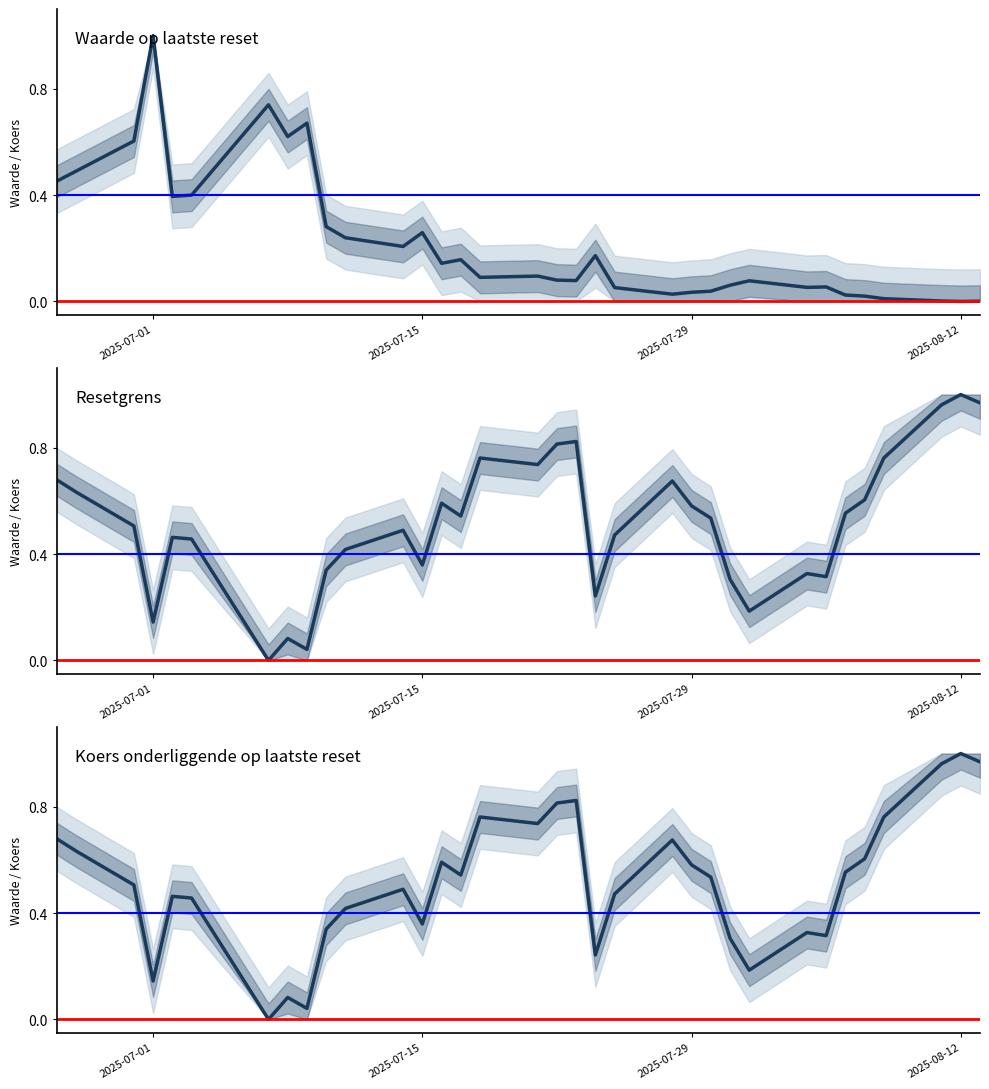

How many values in Koers onderliggende op laatste reset are above zero?

33